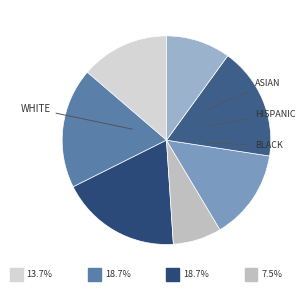

The 141 slice represents 19% of the pie. True or false?

False